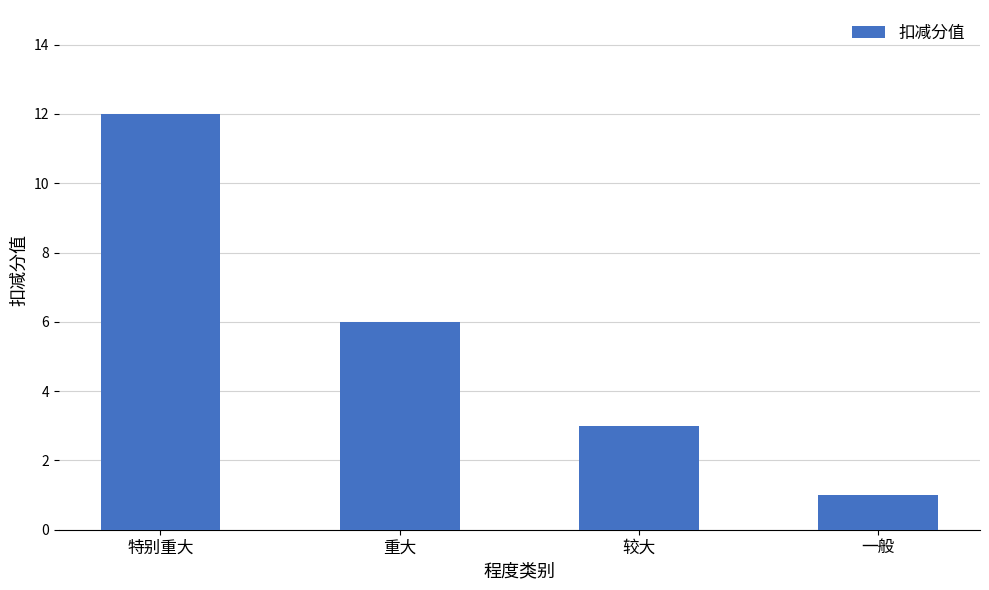

True or false: the data shows 3 at 重大.

False